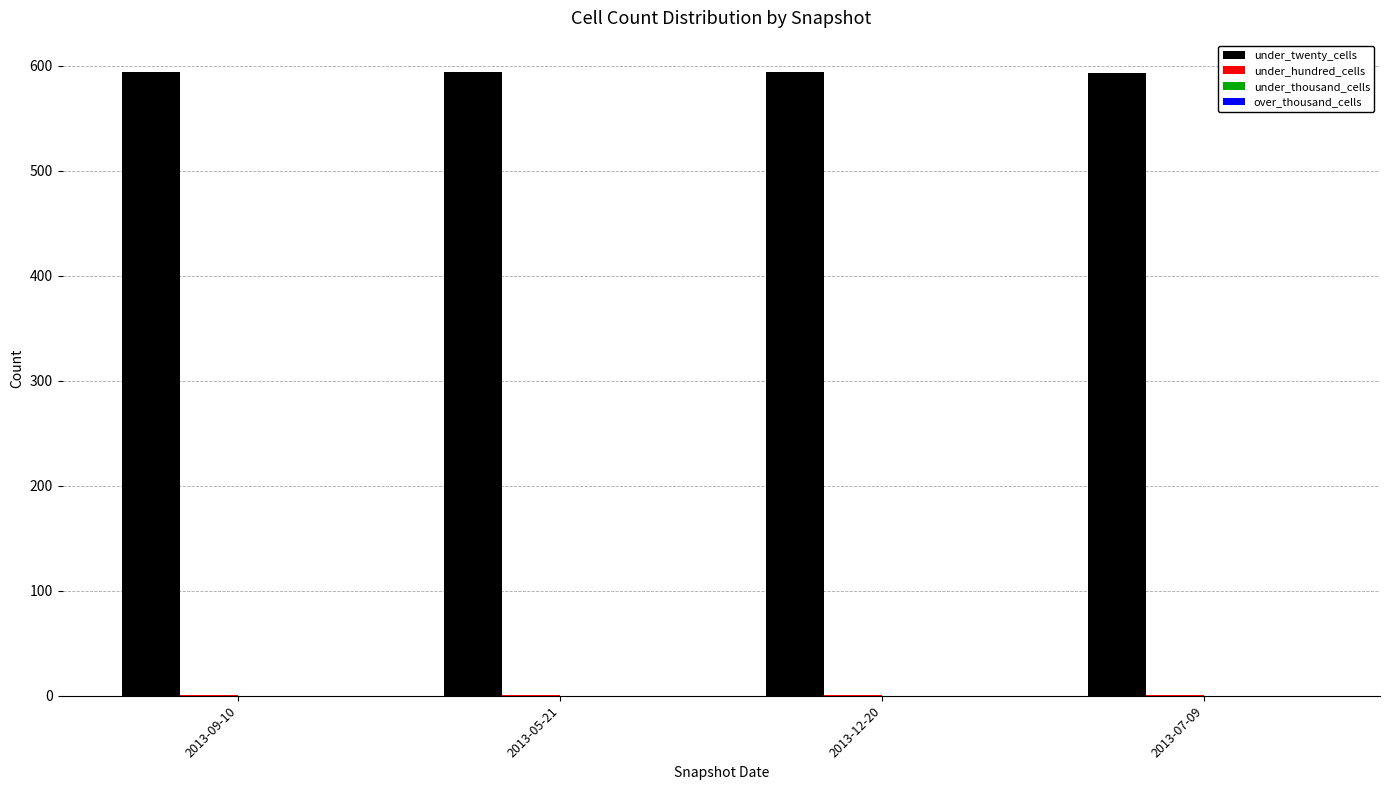

What is the total value across all series at 2013-05-21?

595